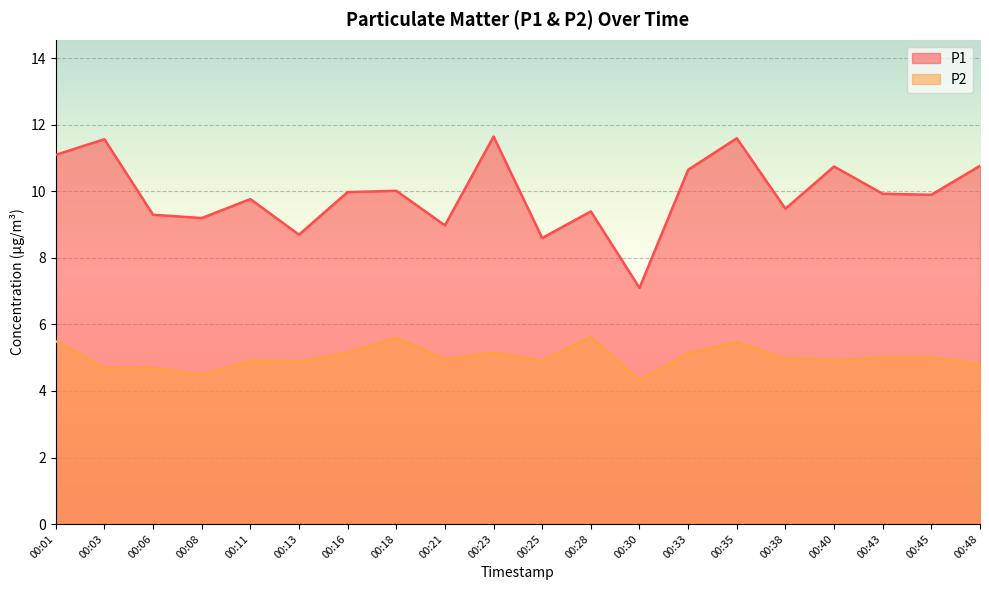

Does the chart display data point markers on the line(s)?

No